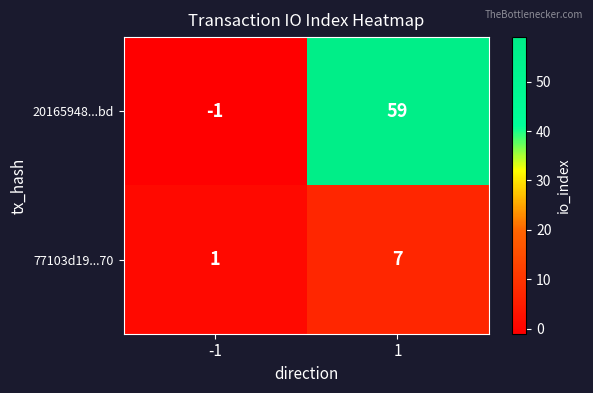

Which series has the largest total across all categories?

20165948...bd